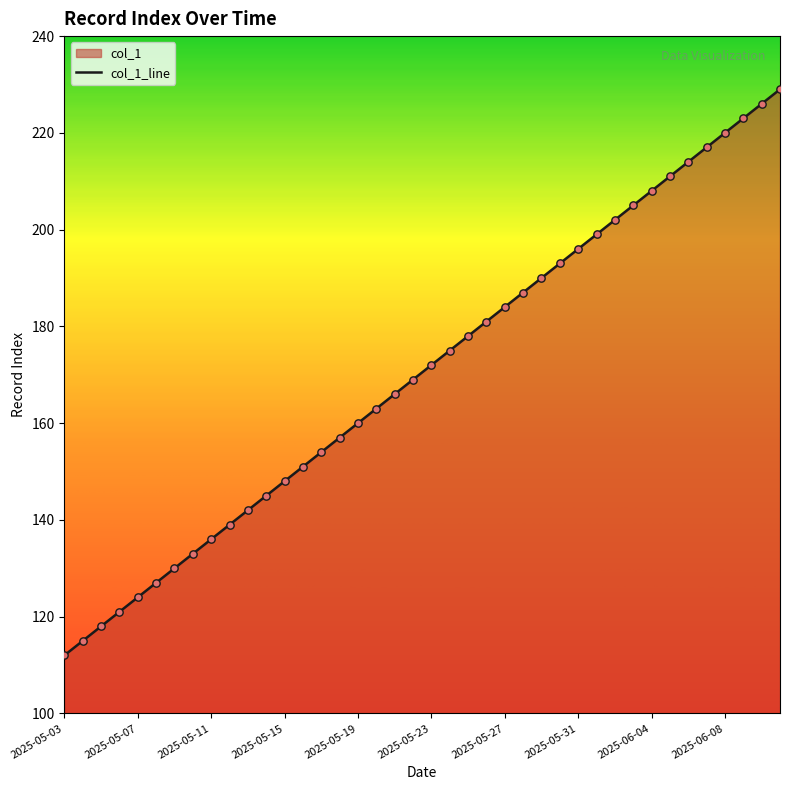

What is the change in value from 2025-06-01 to 2025-06-04?

+9